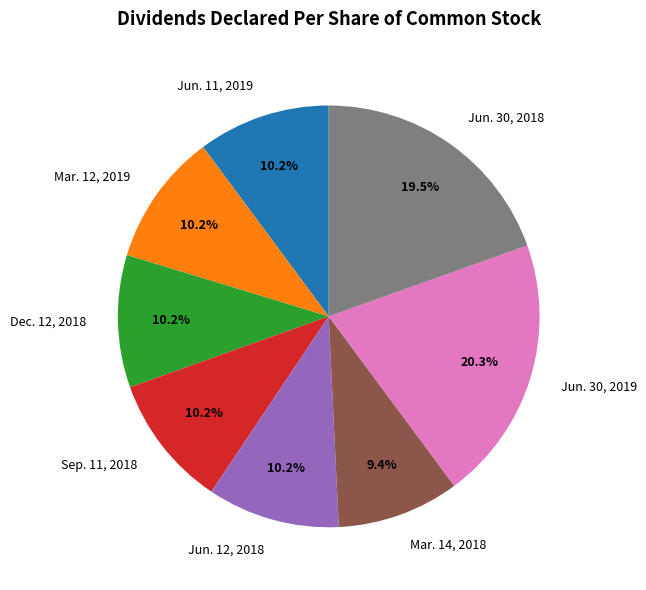

Which slice is the largest?

Jun. 30, 2019